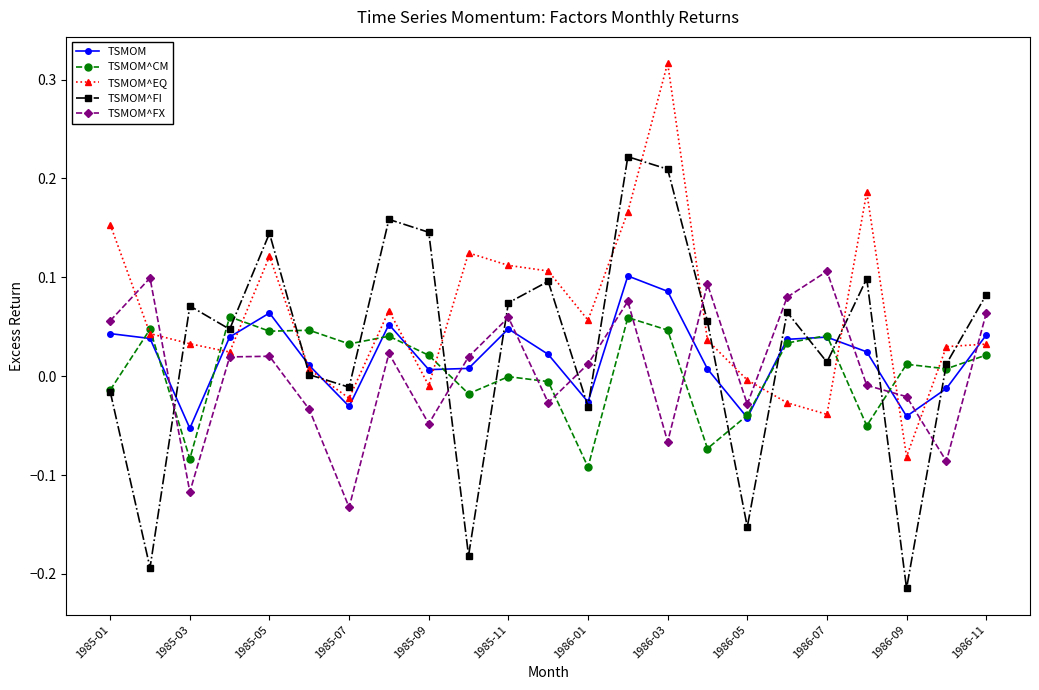

Which series has the largest range (max minus min)?

TSMOM^FI